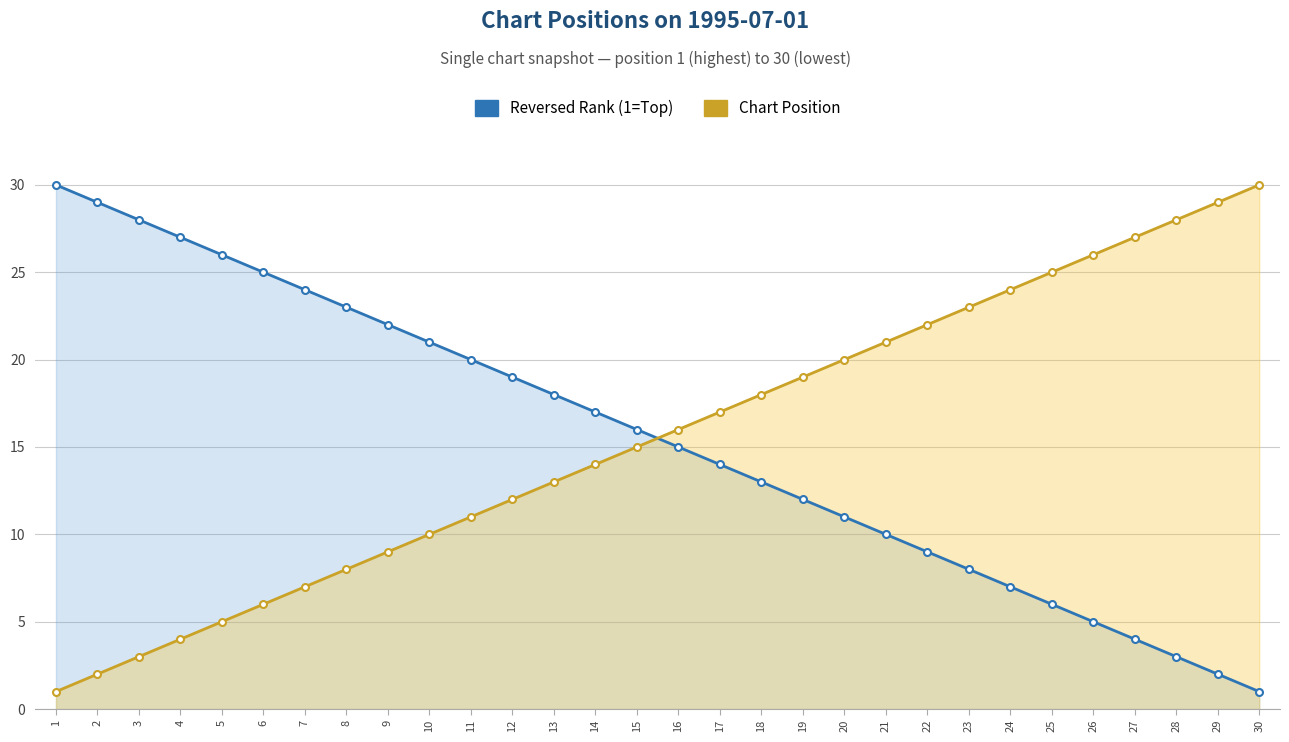

List the labels in order of Chart Position value, largest first.

30, 29, 28, 27, 26, 25, 24, 23, 22, 21, 20, 19, 18, 17, 16, 15, 14, 13, 12, 11, 10, 9, 8, 7, 6, 5, 4, 3, 2, 1